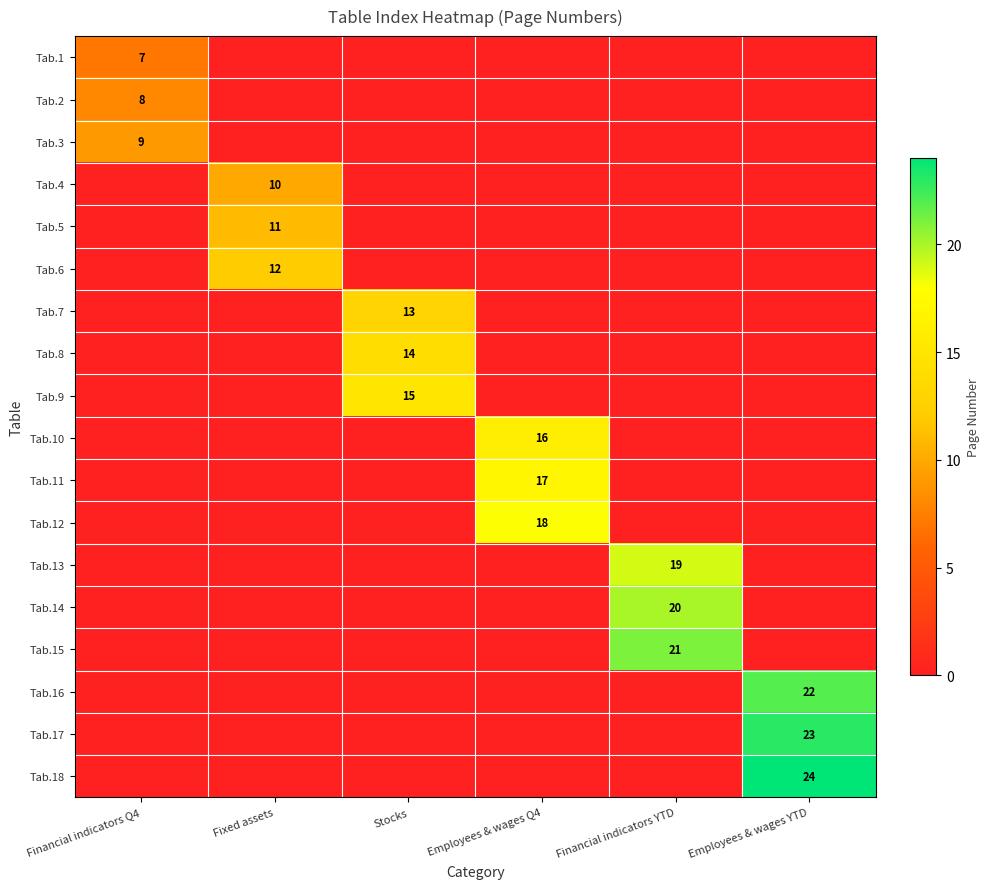

At how many categories does at least one series exceed 4?

6